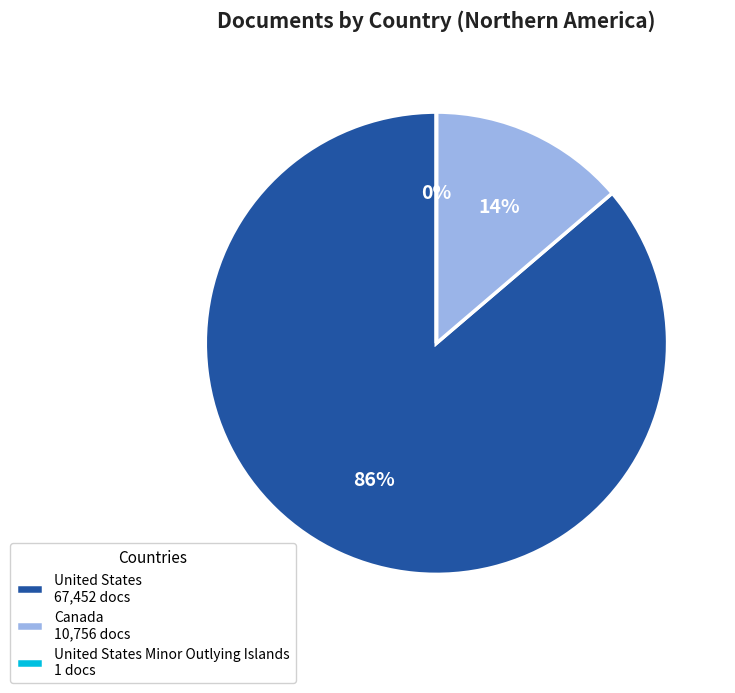

To the nearest percent, what is the difference between the largest and smallest slice percentages?

86%